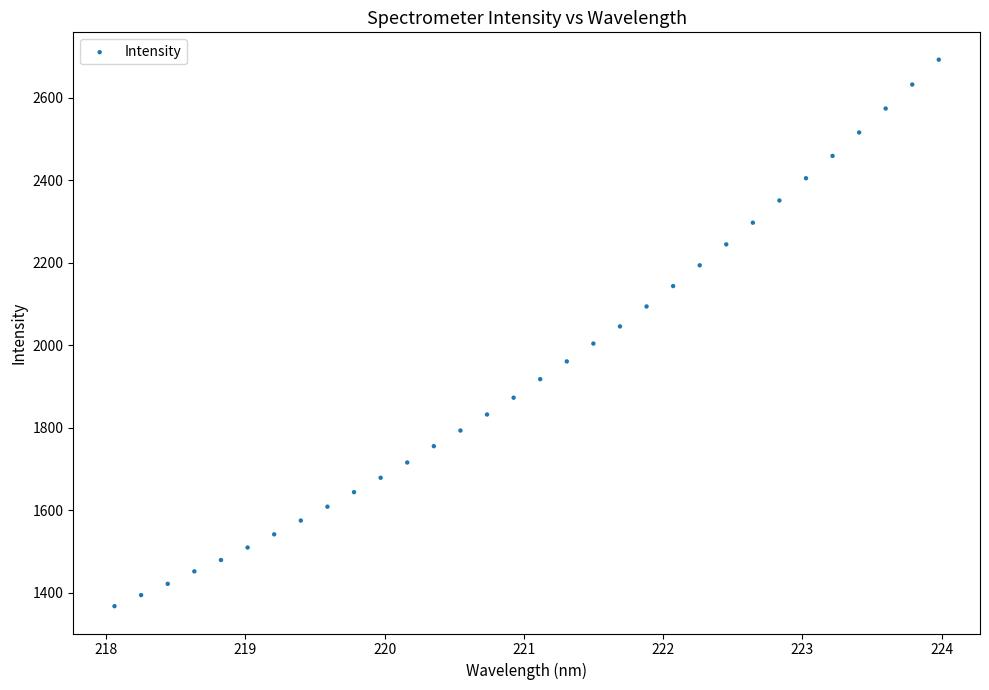

What is the range of Y values (max minus min)?

1325.5